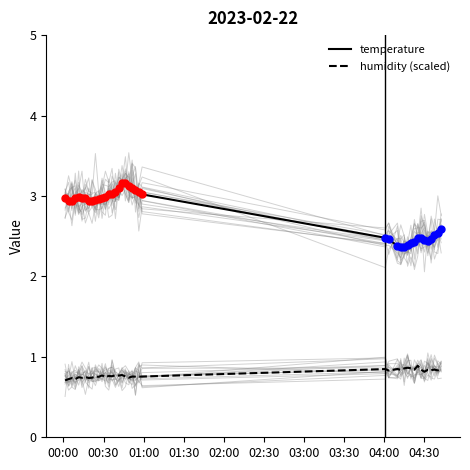

True or false: humidity (scaled) and temperature intersect in this chart.

False